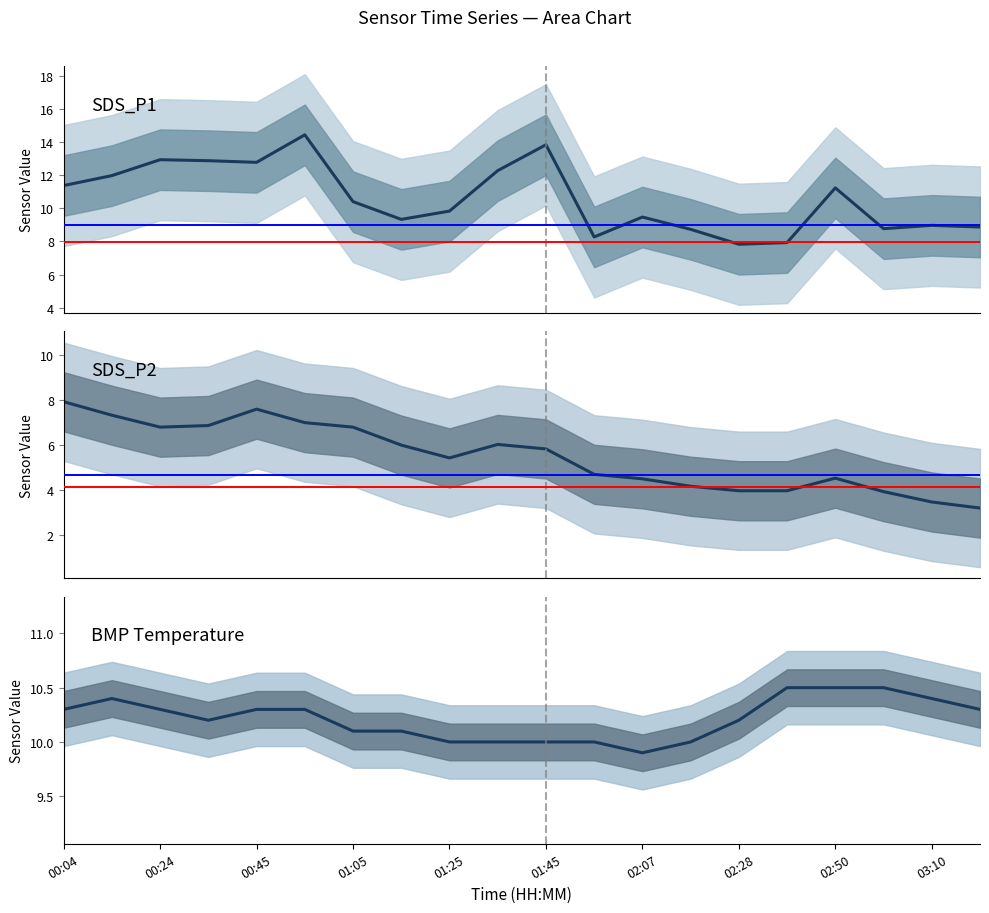

Is the value of SDS_P1 at 00:04 greater than the value of SDS_P2 at 00:24?

Yes